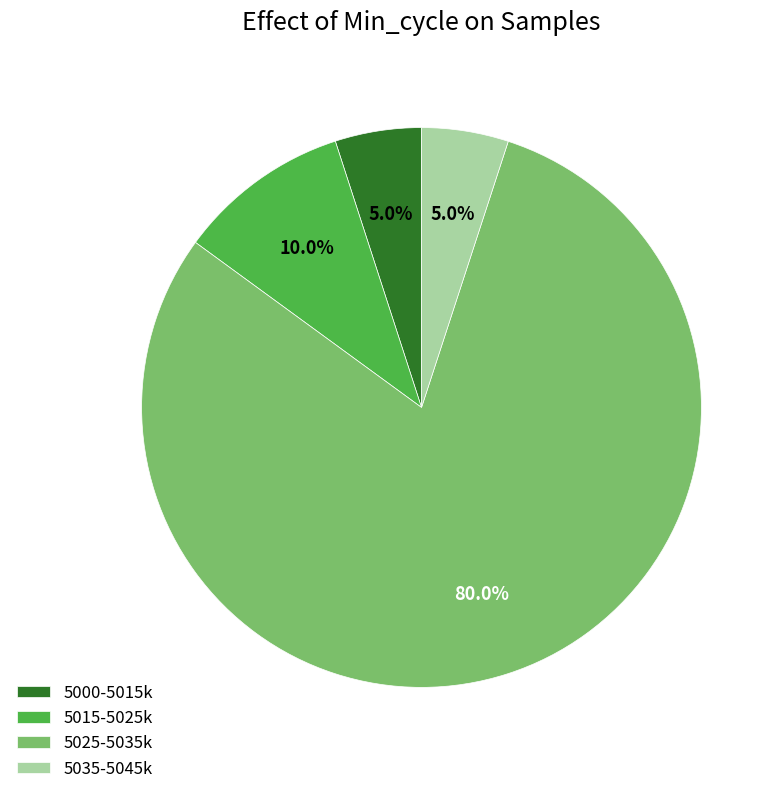

What portion of the pie excludes 5015-5025k?

90.0%